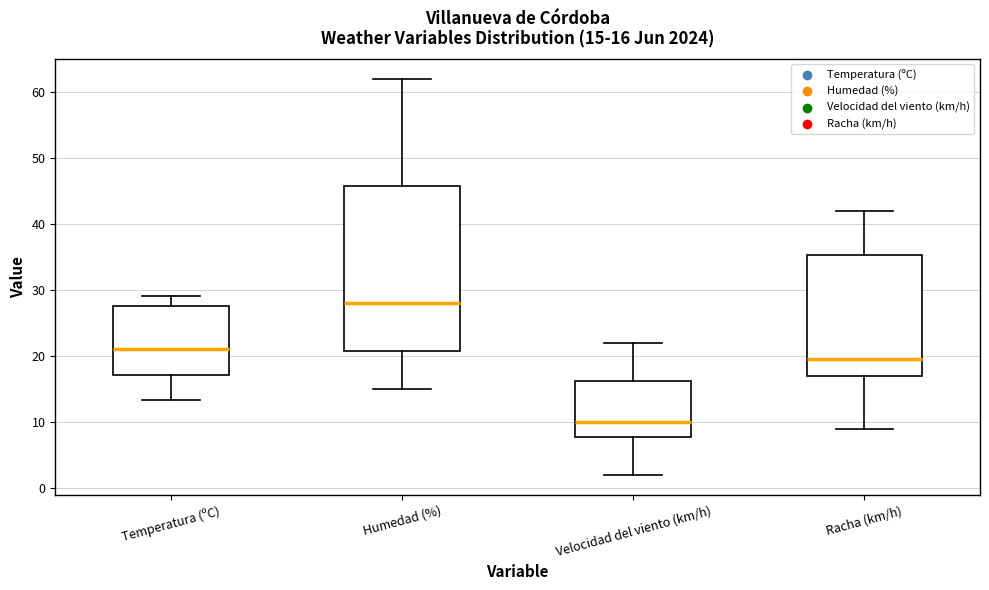

Which box is the tallest, from its lower edge to its upper edge?

Humedad (%)